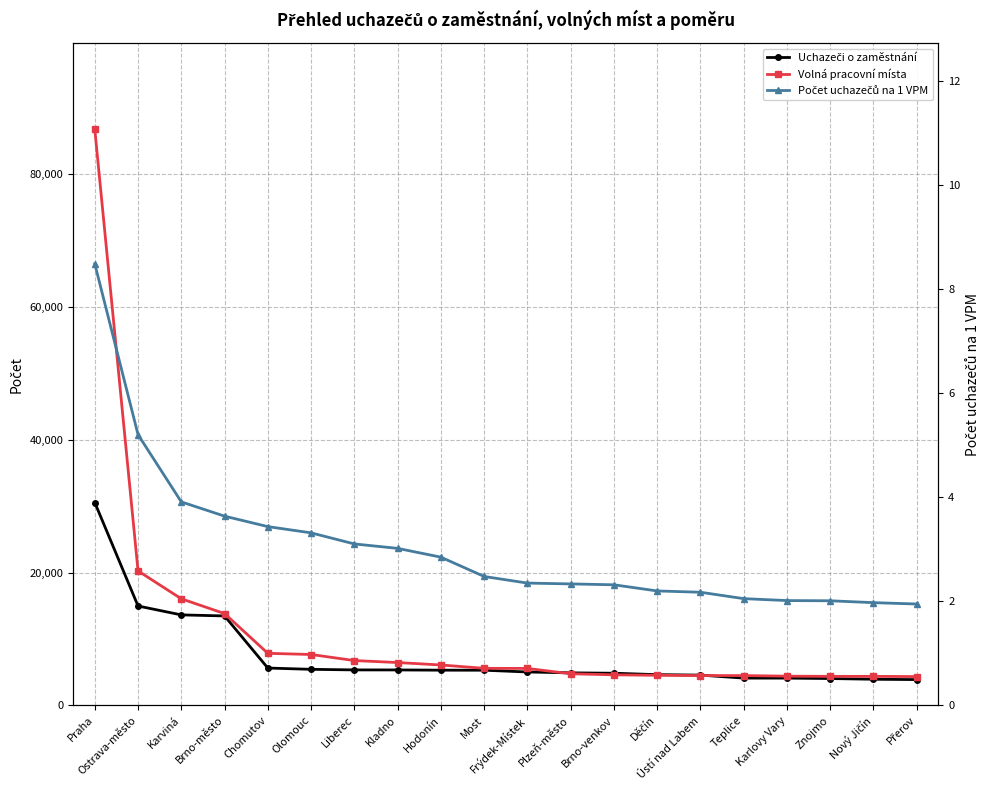

What is the label of the 19th point from the left?

Nový Jičín